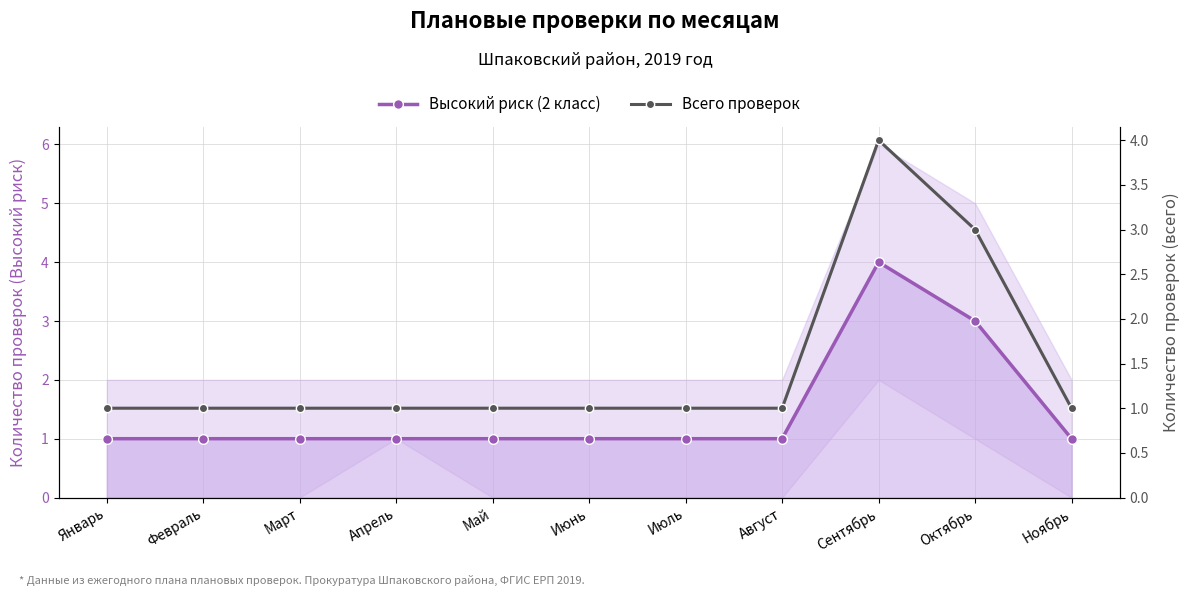

The Высокий риск (2 класс) series shows 1 at Май. True or false?

True